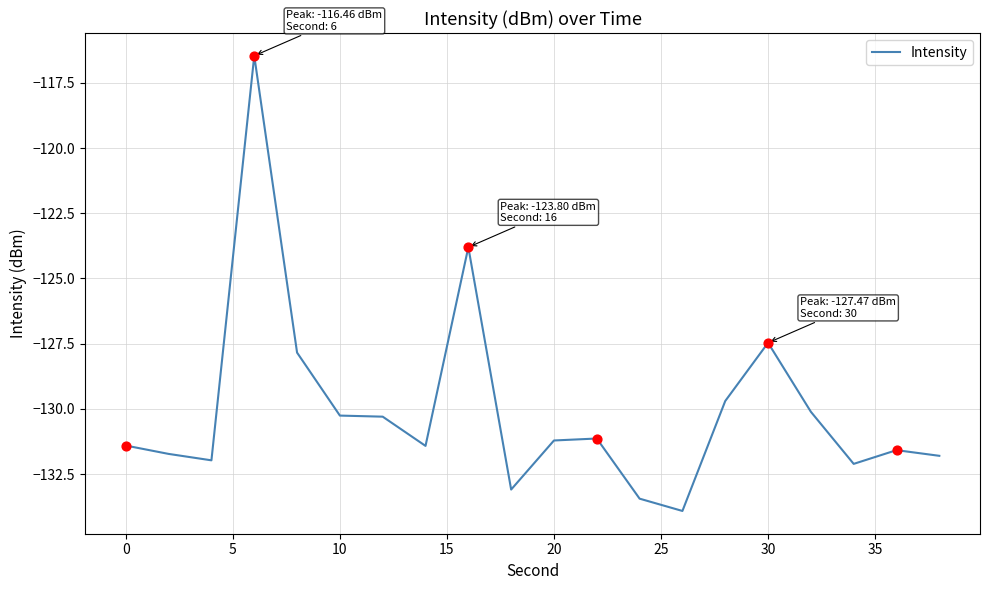

True or false: there are more than 2 points higher than both neighbors.

True